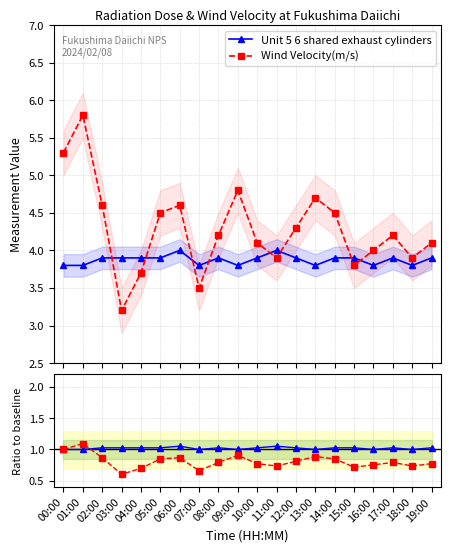

Which series has the largest range (max minus min)?

Wind Velocity(m/s)